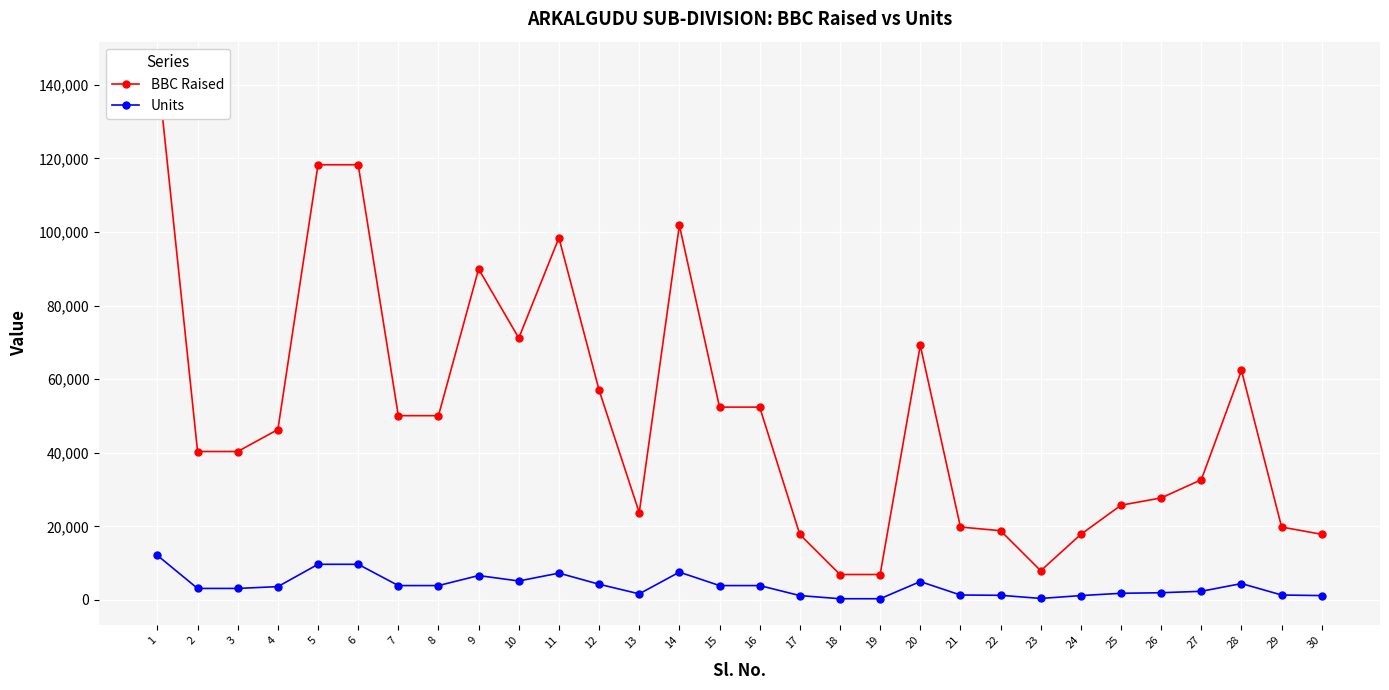

At which category does Units reach its first local valley?

10